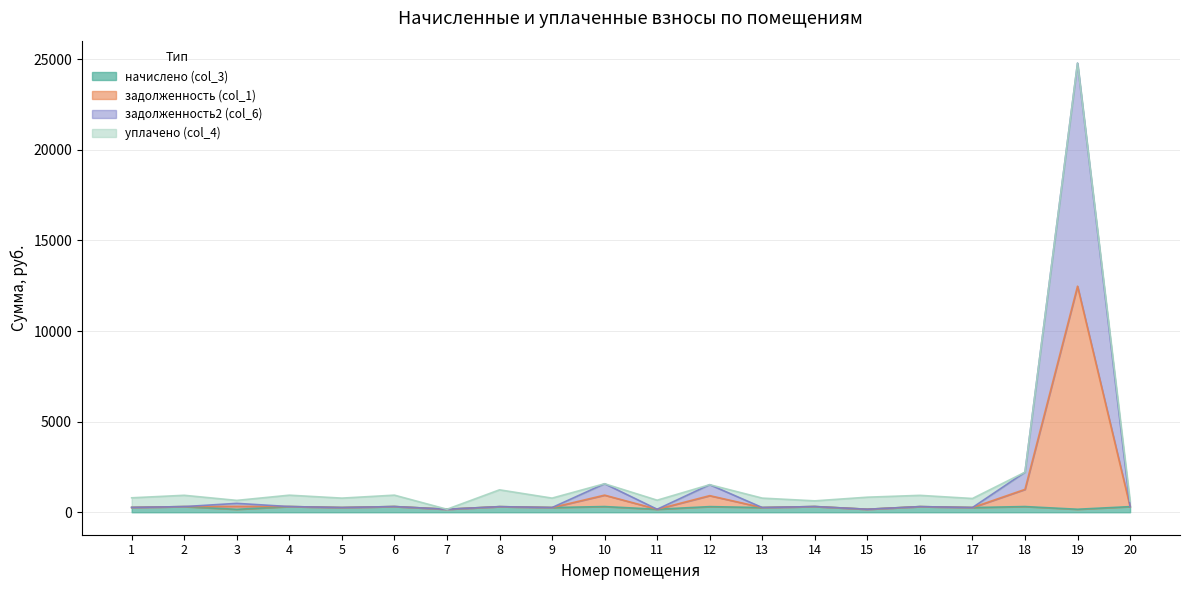

The value of начислено (col_3) at 6 is 314.8. True or false?

True